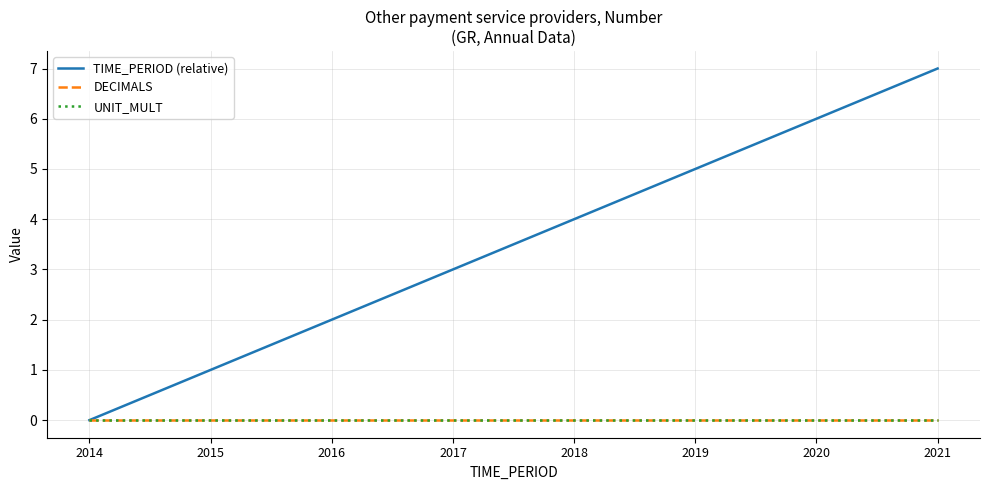

How many lines are shown in the chart?

3